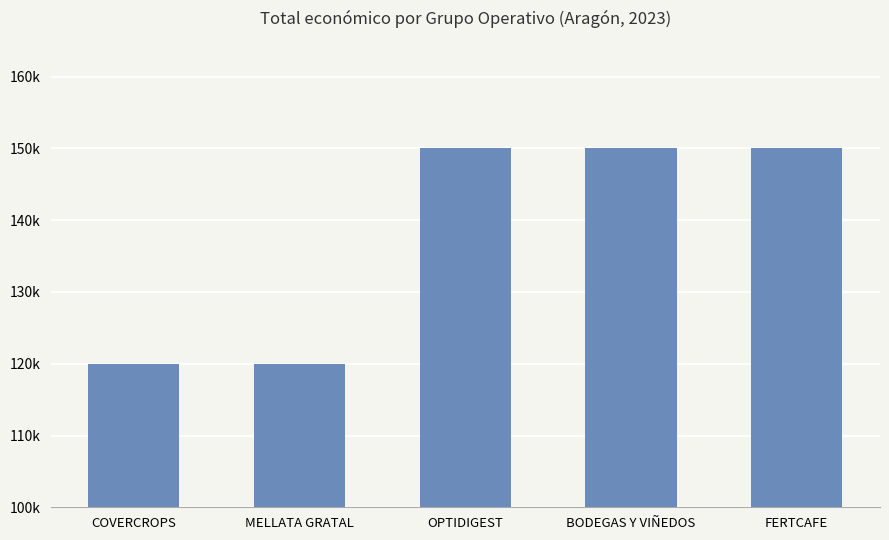

Which category has the highest value across all series?

OPTIDIGEST